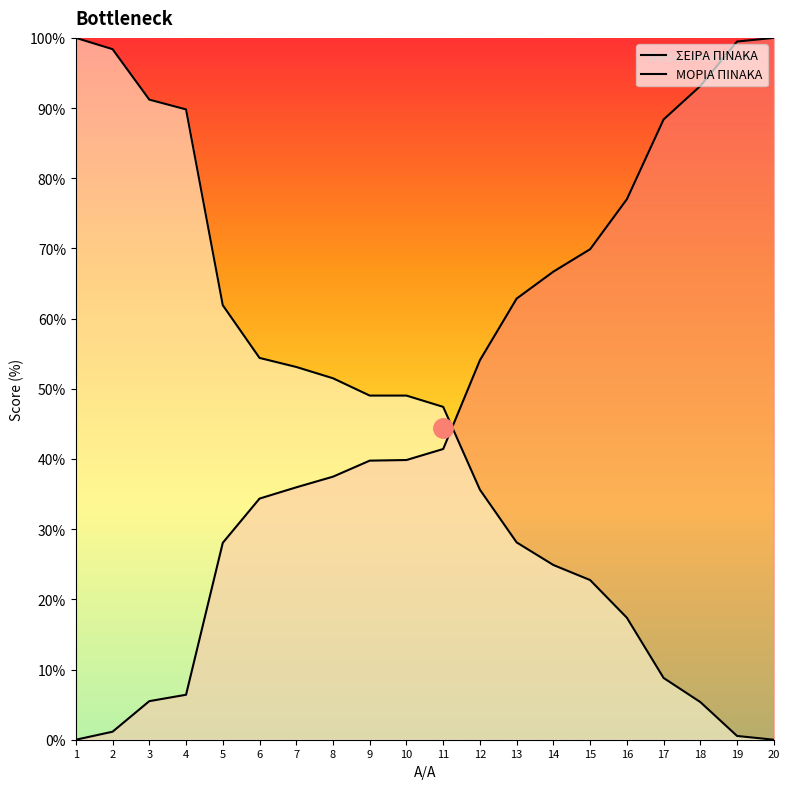

Is it true that ΣΕΙΡΑ ΠΙΝΑΚΑ equals 43.4 at 20?

False